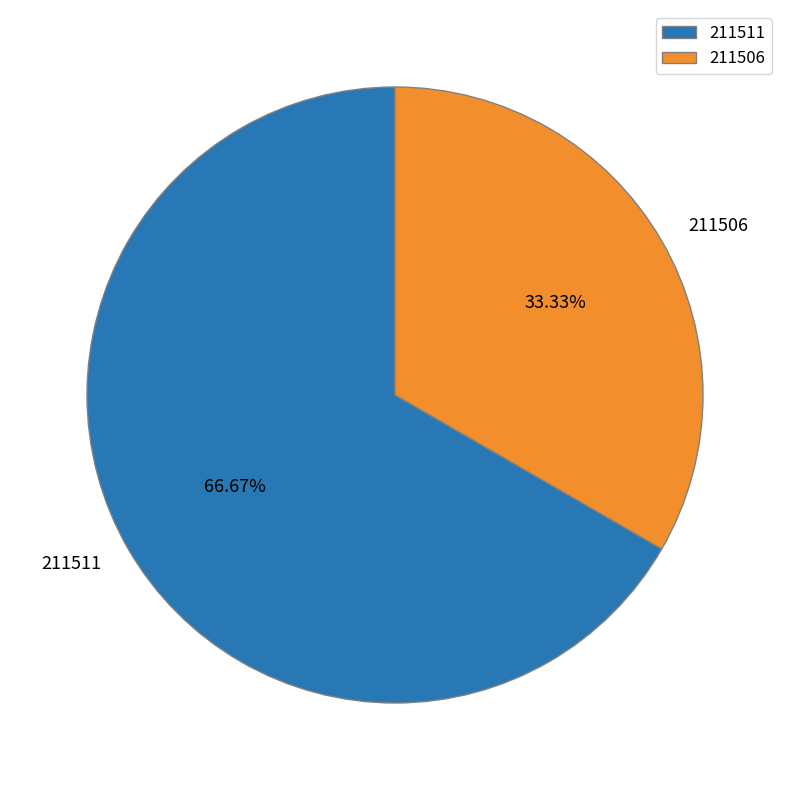

Rank the categories by value from lowest to highest.

211506, 211511